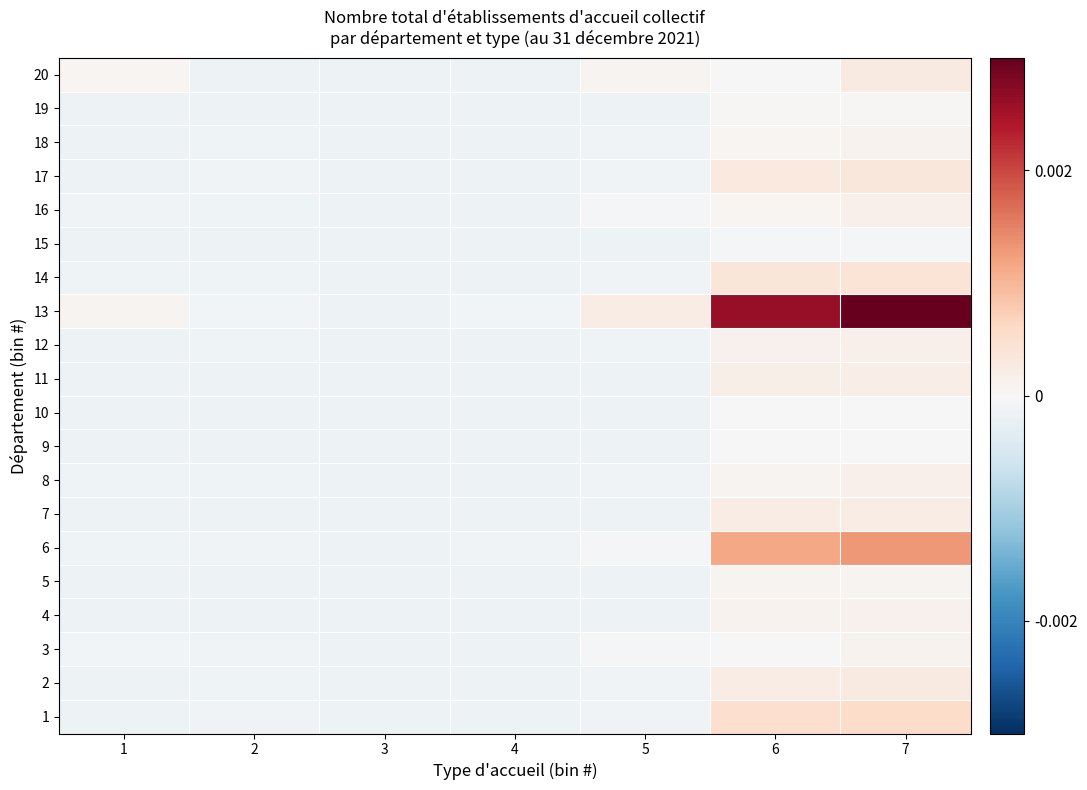

How many categories are shown in the chart?

7